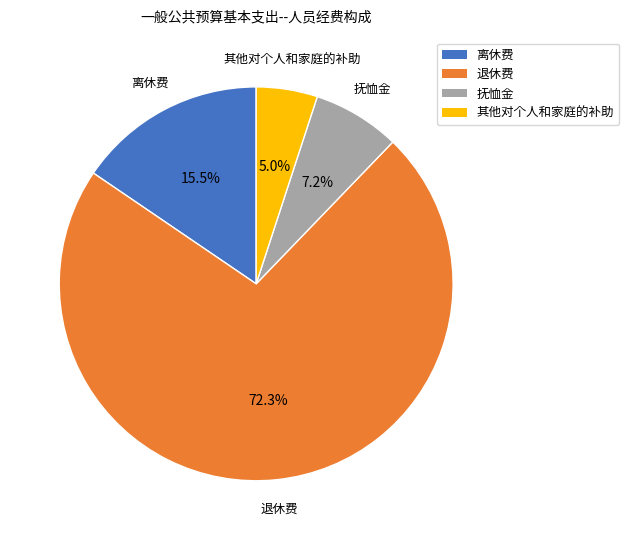

Is the sum of 离休费 and 抚恤金 greater than half?

No